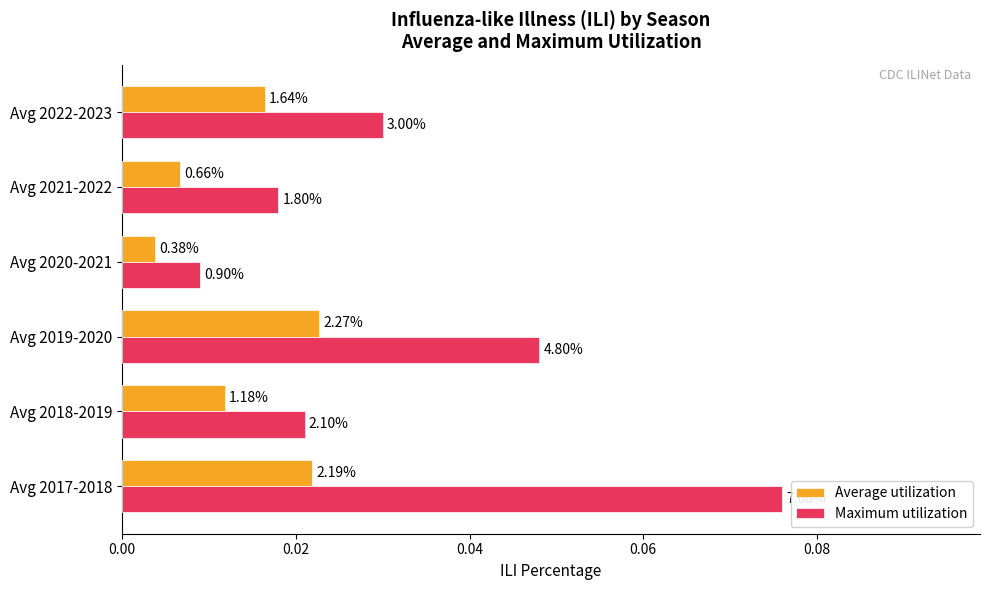

What are all the series names shown in the legend?

Average utilization, Maximum utilization